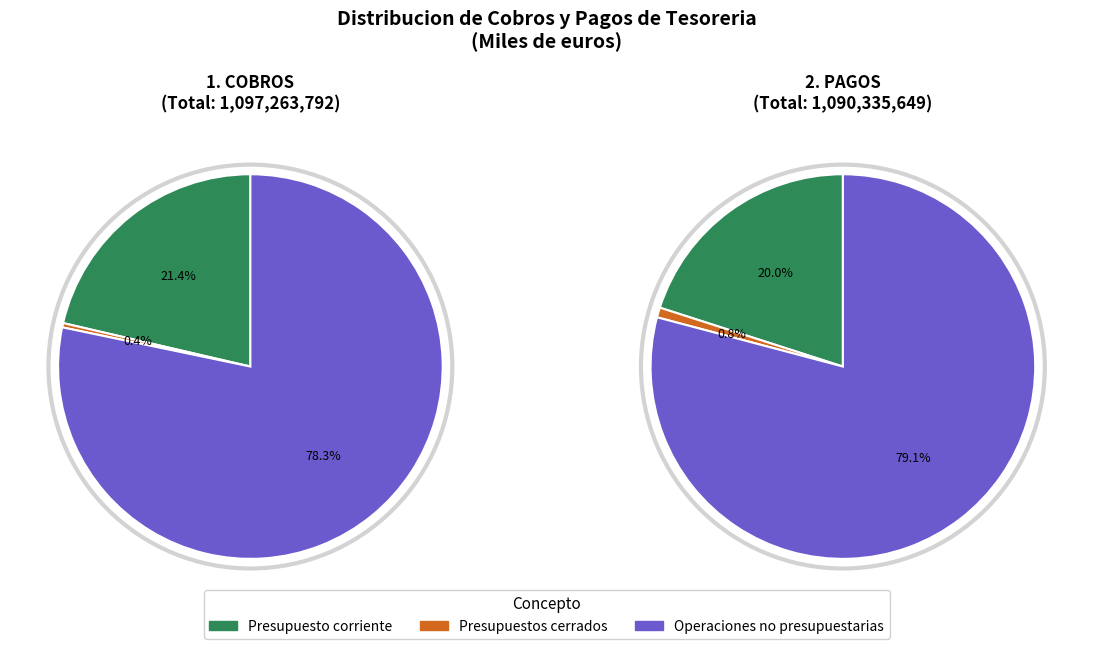

How many segments does this pie chart have?

6